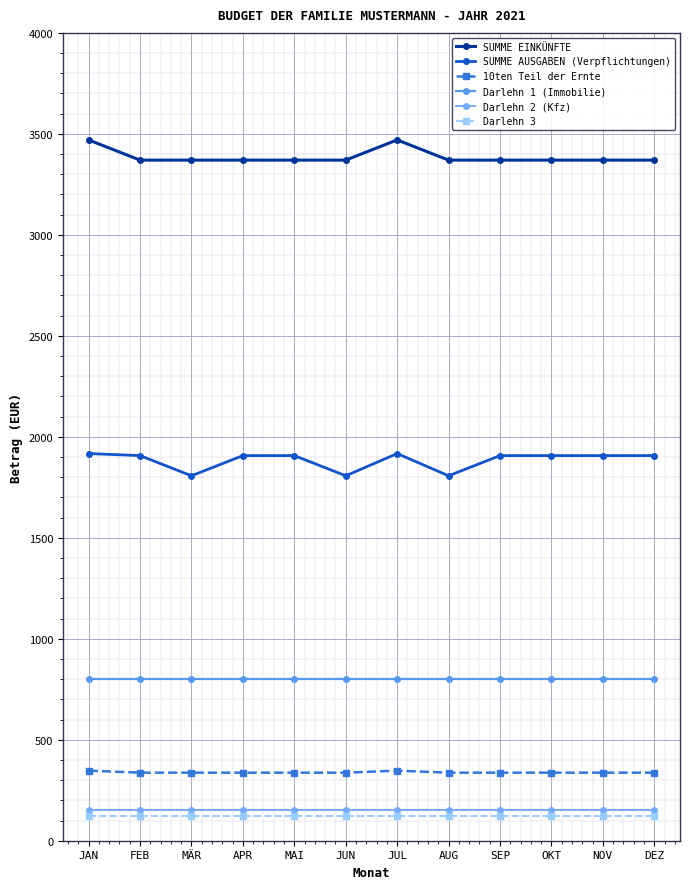

True or false: SUMME EINKÜNFTE has more than 0 points higher than both neighbors.

True